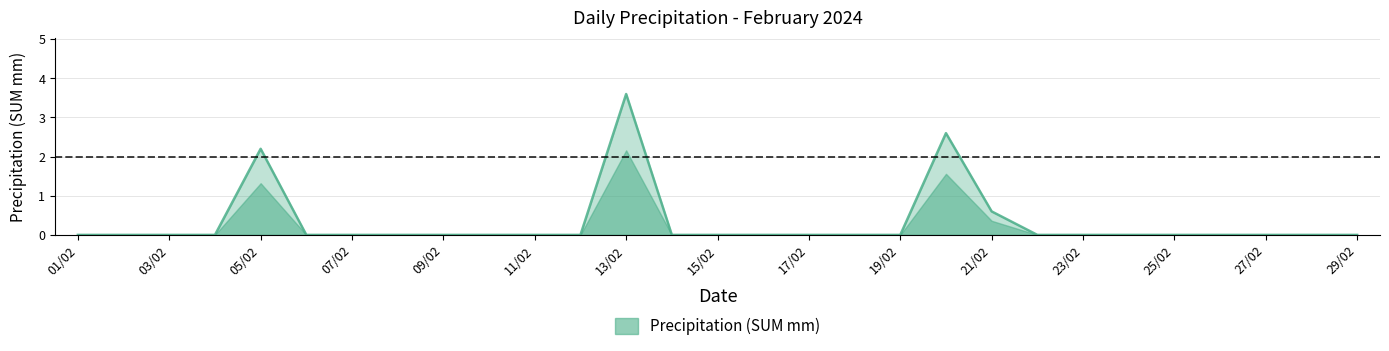

What is the maximum value shown in the chart?

3.6